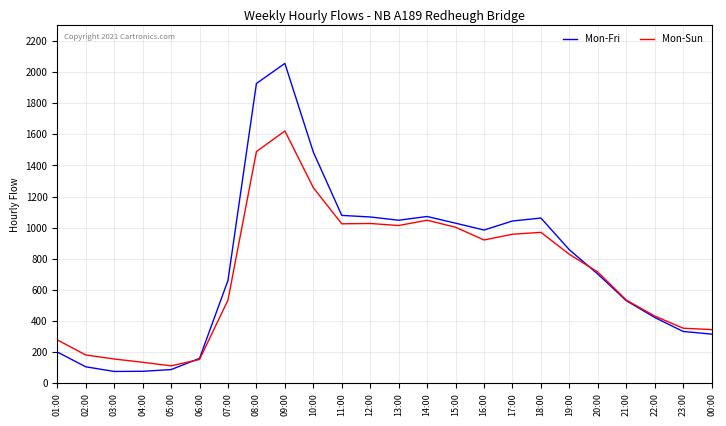

Rank the series by their average value, from highest to lowest.

Mon-Fri, Mon-Sun